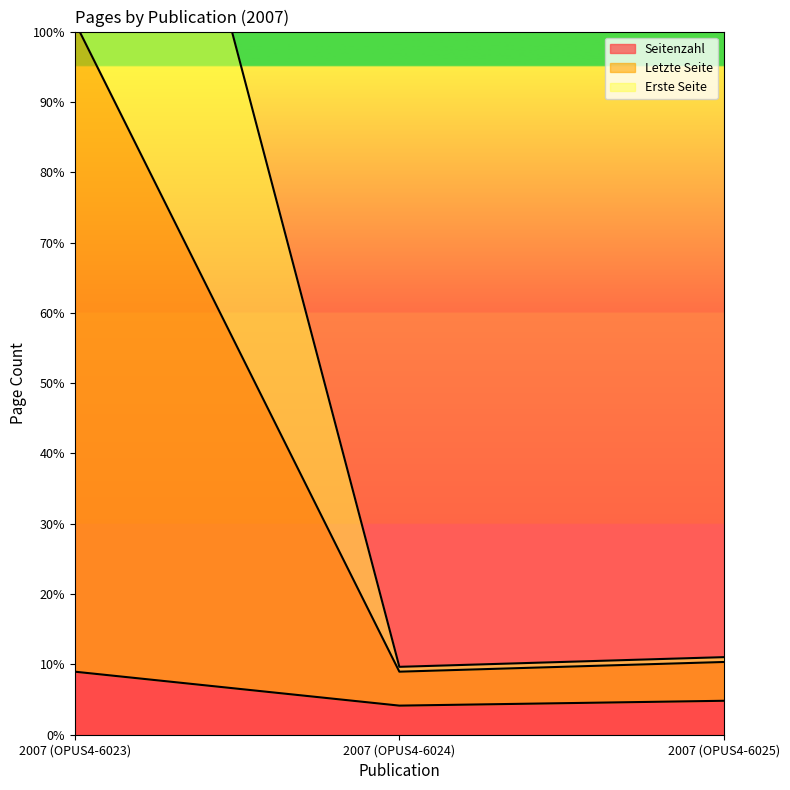

What position from the right is 2007 (OPUS4-6025)?

1